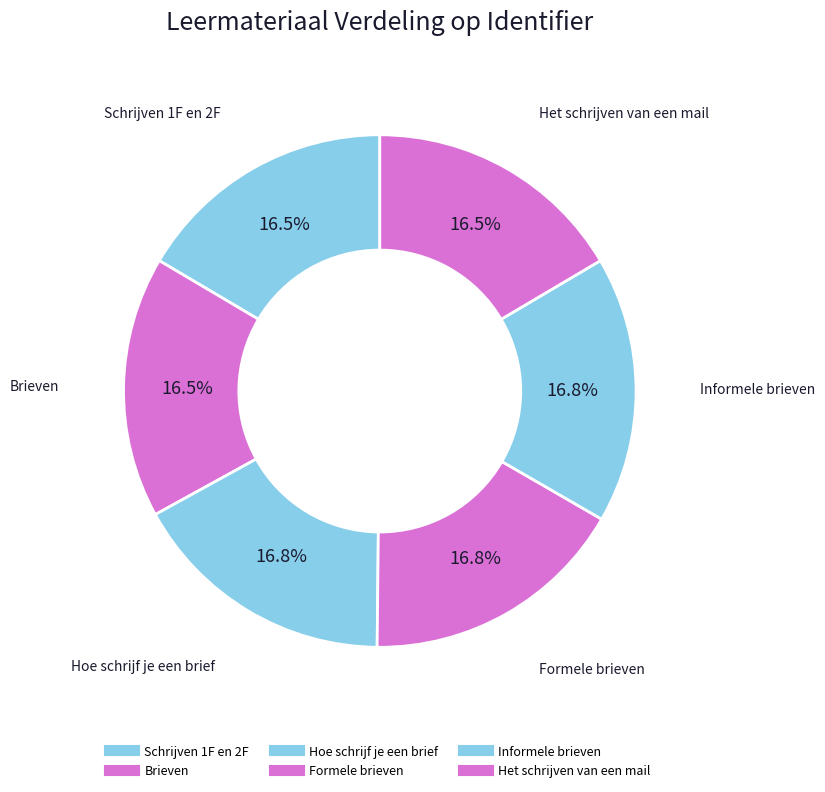

Count the number of slices in the pie.

6